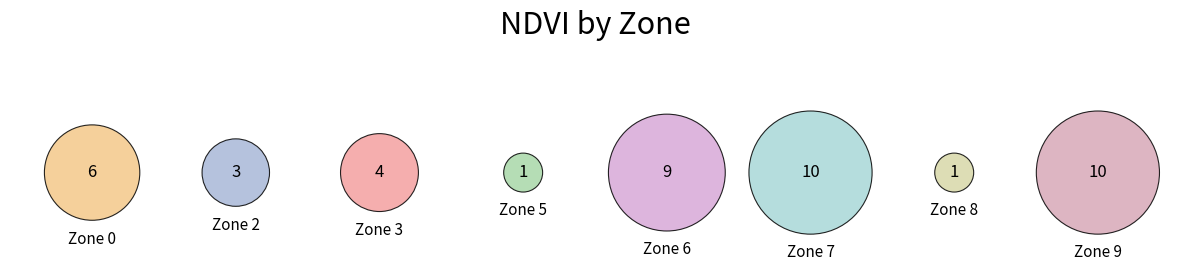

To the nearest percent, what is the difference between the Zone 6 and Zone 9 slice percentages?

2%